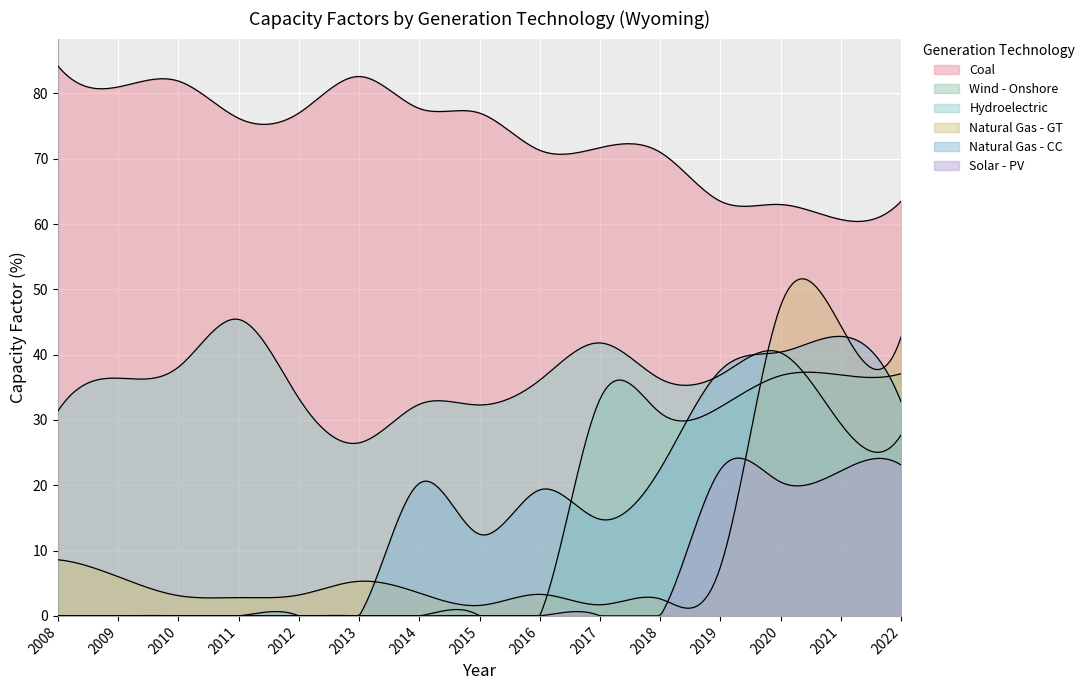

What is the total value across all series at 2016?

130.0